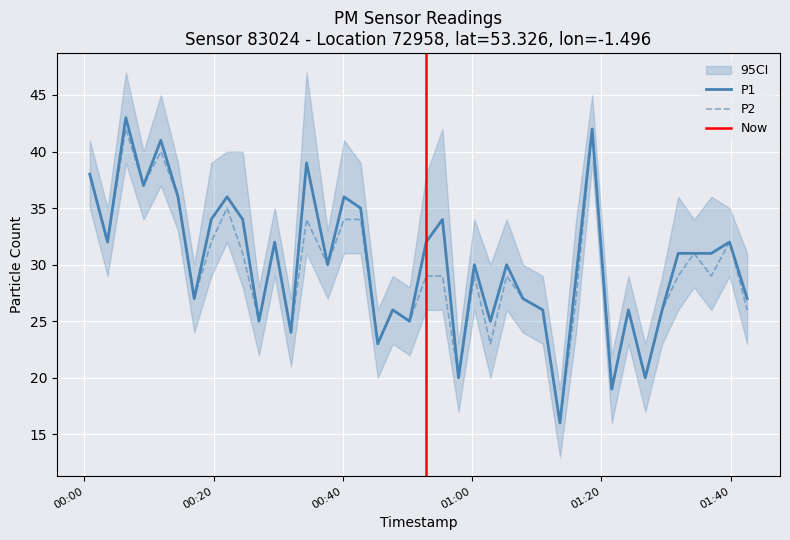

What is the maximum value for P2?

42